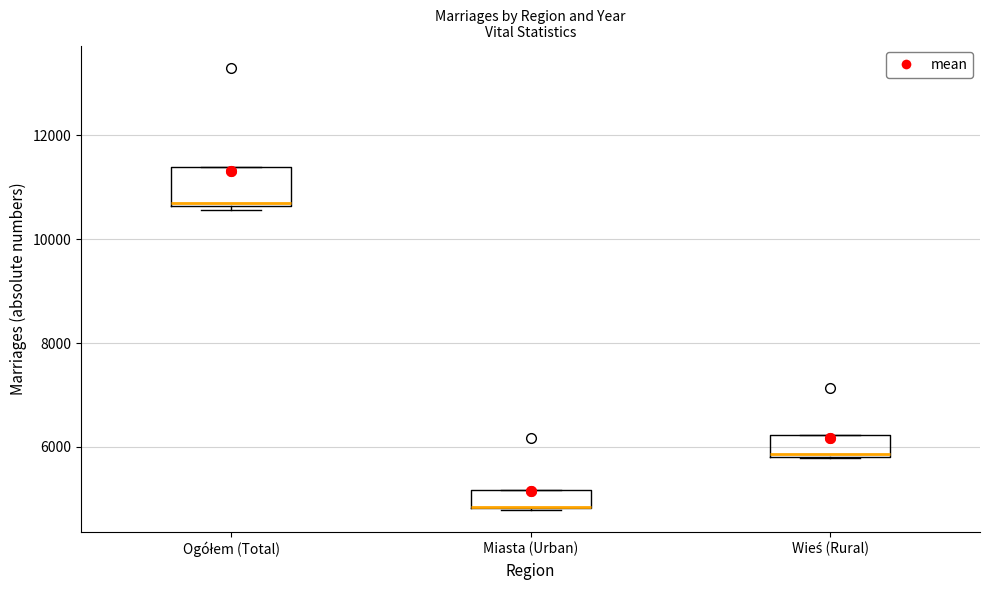

Where does the median line of the box for Ogółem (Total) sit on the y-axis? The values are not printed on the chart, so give them approximately, as read against the axis.

10800